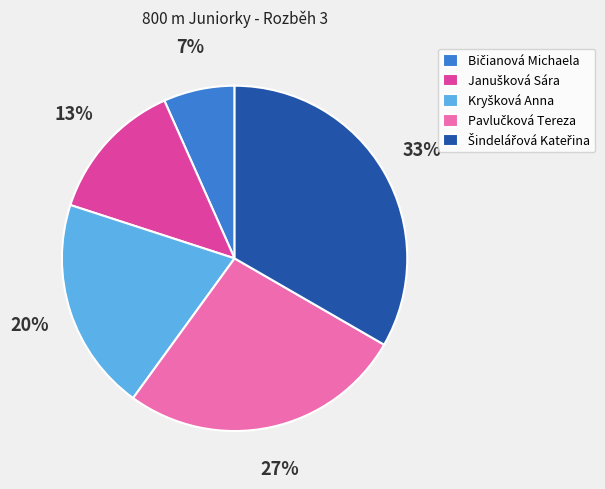

Does any single category account for the majority?

No